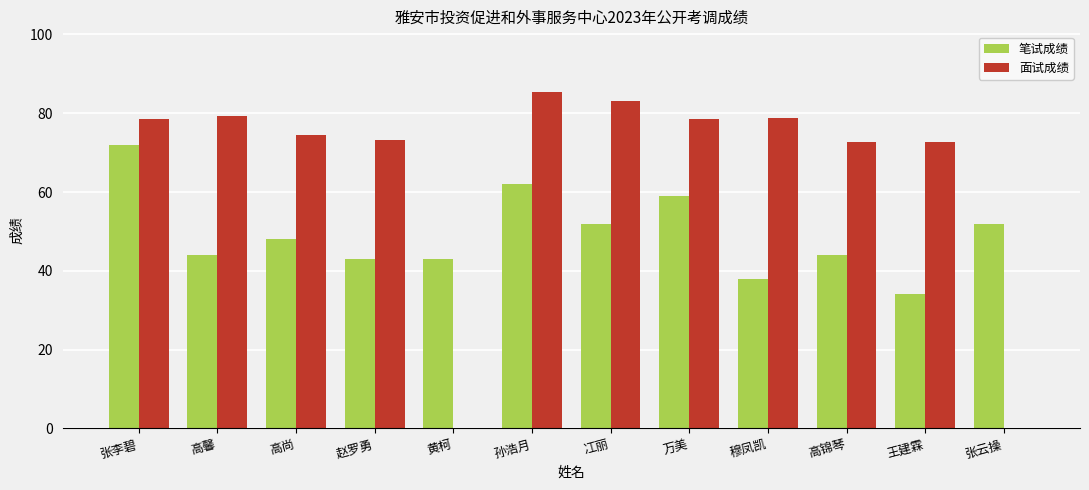

What is the spread (max minus min) of values at 万美?

19.4